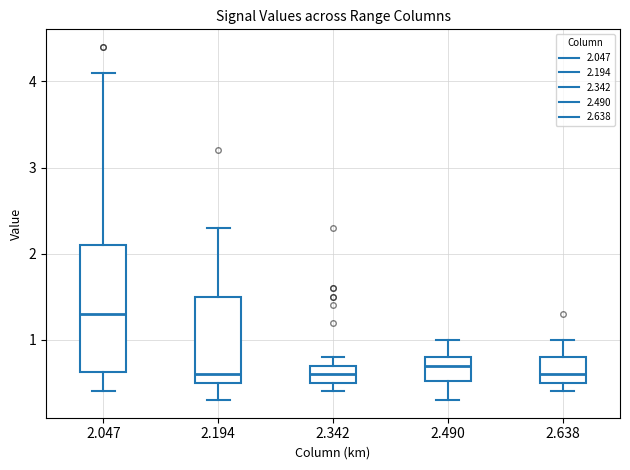

Where does the upper whisker of the box at x = 2.490 end on the y-axis? The values are not printed on the chart, so give them approximately, as read against the axis.

1.0